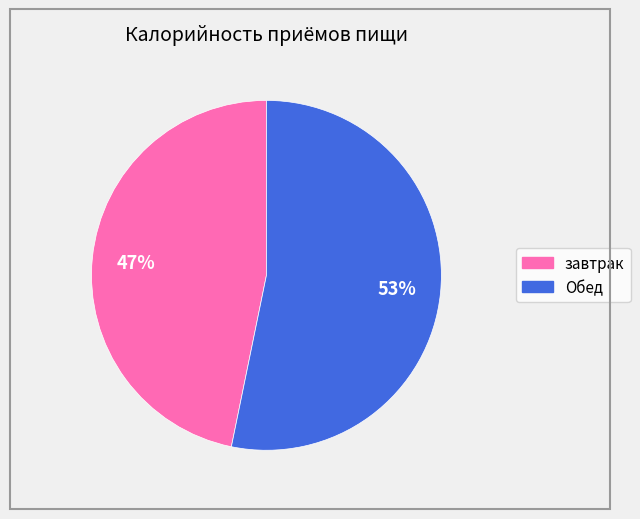

Between Обед and завтрак, which is larger?

Обед